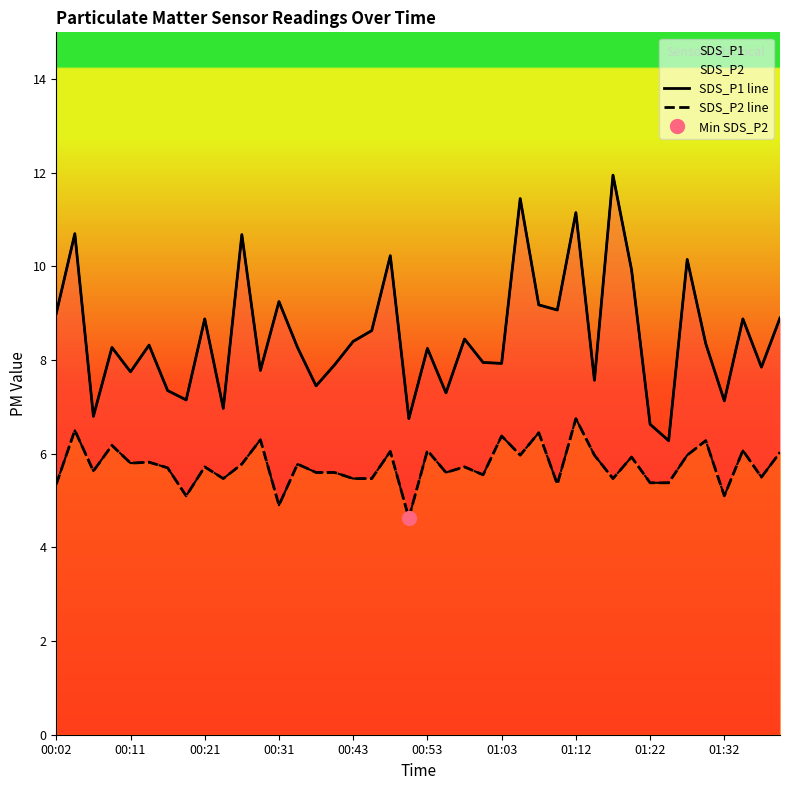

How many data points does each series have?

40